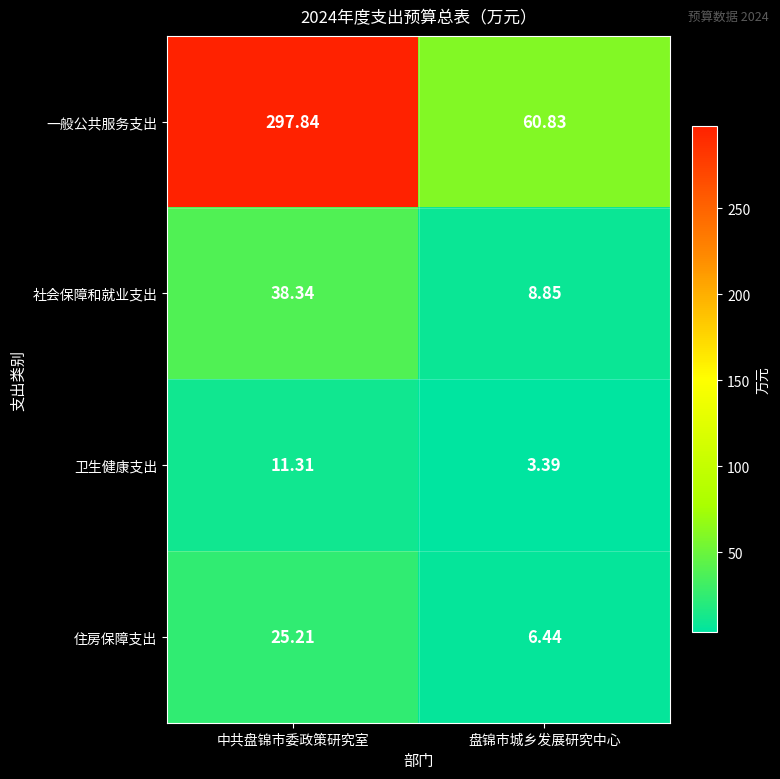

Where does the 卫生健康支出 series first go above 11?

中共盘锦市委政策研究室